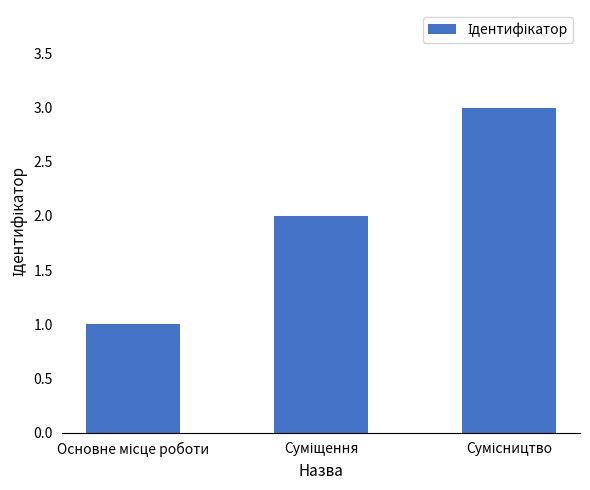

Reading left to right, list all the values displayed in this chart.

1	2	3